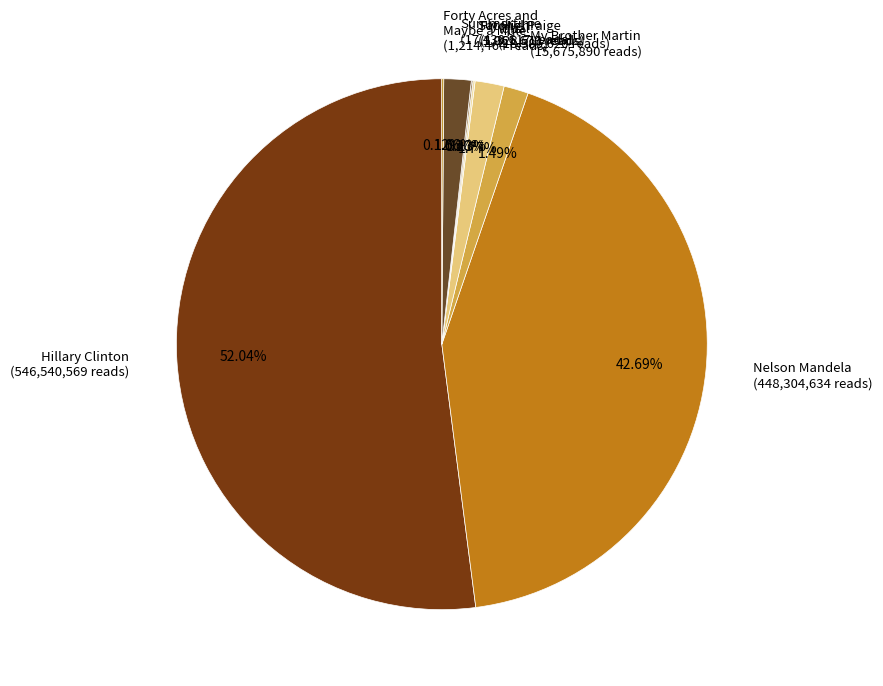

Which slice is the largest?

Hillary Clinton